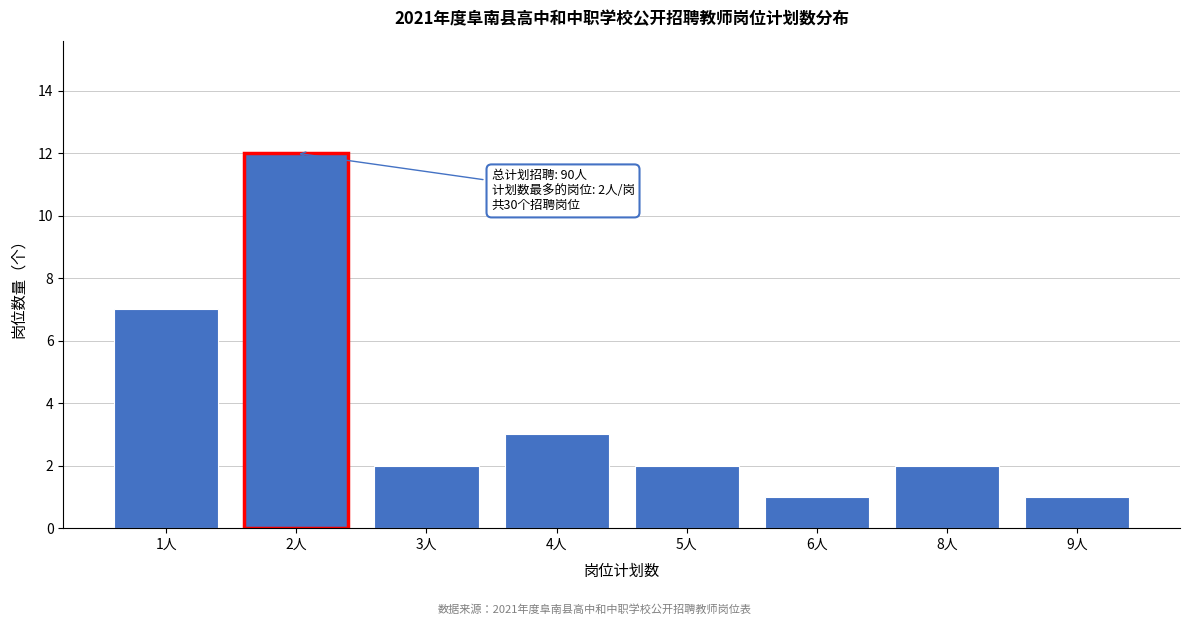

Reading left to right, extract all data points from this chart.

1人=7	2人=12	3人=2	4人=3	5人=2	6人=1	8人=2	9人=1